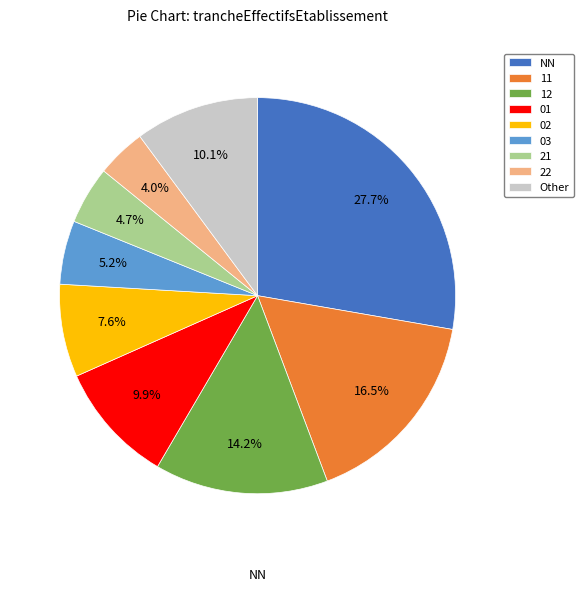

Is there any slice that represents more than half of the pie?

No